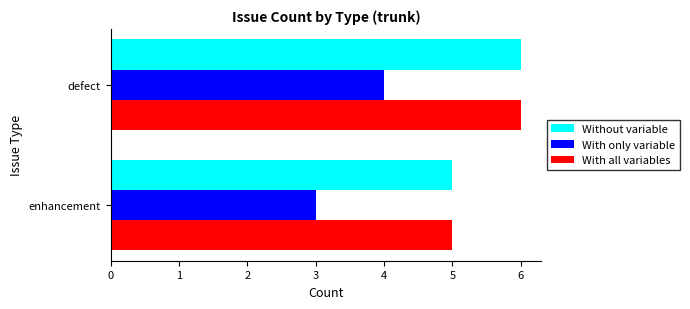

What value does the With all variables series have at defect?

6